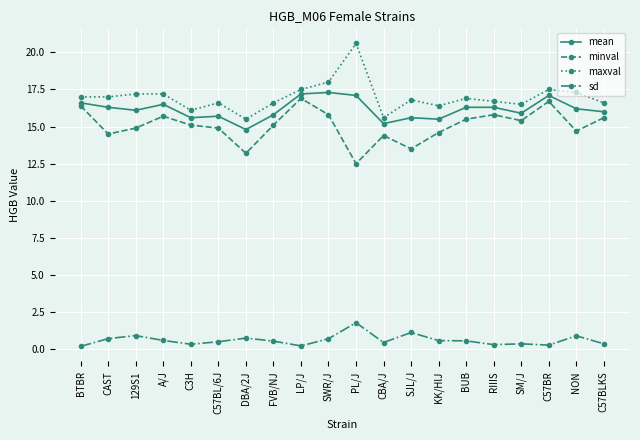

What is the sum of all sd values?

12.3